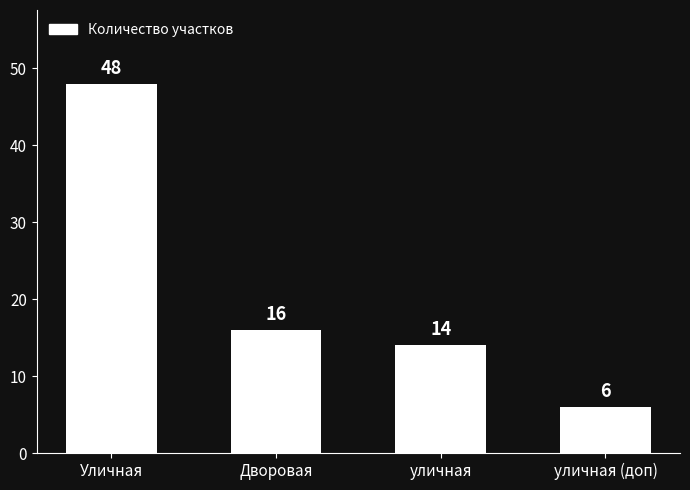

What is the approximate value at уличная (доп), to the nearest 5?

5